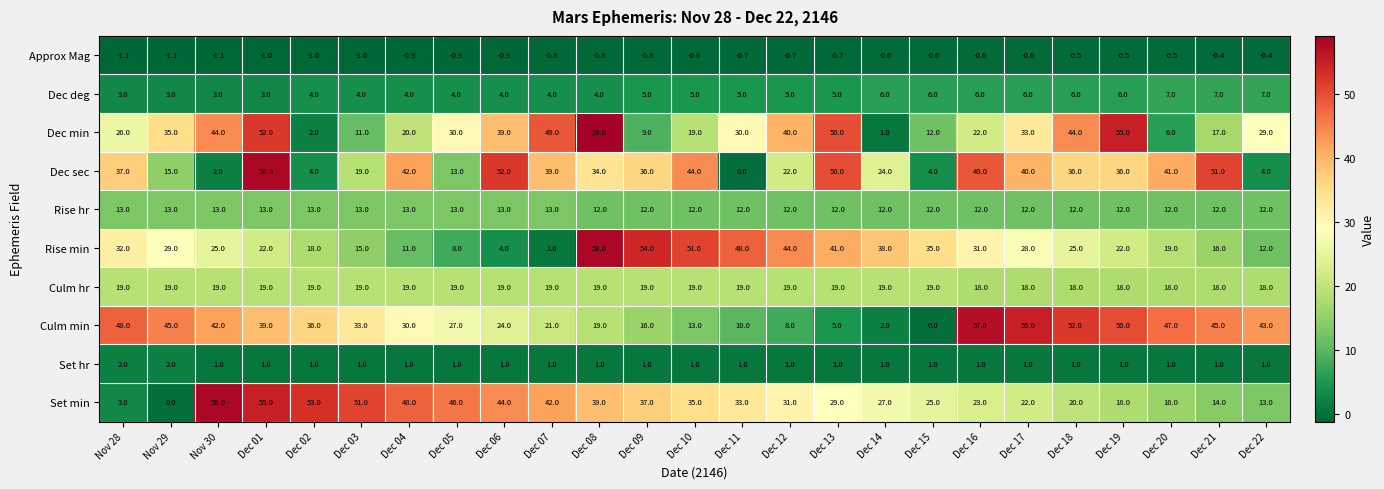

What is the average value of the Approx Mag series?

-0.8